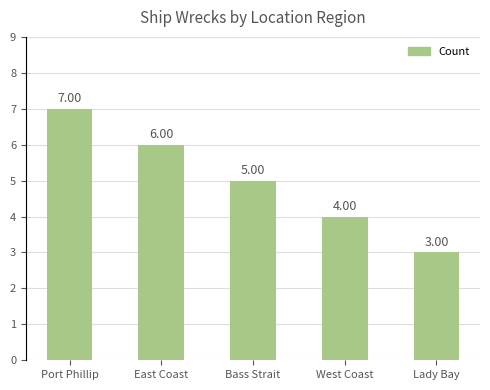

Reading left to right, list all the values displayed in this chart.

Port Phillip=7	East Coast=6	Bass Strait=5	West Coast=4	Lady Bay=3